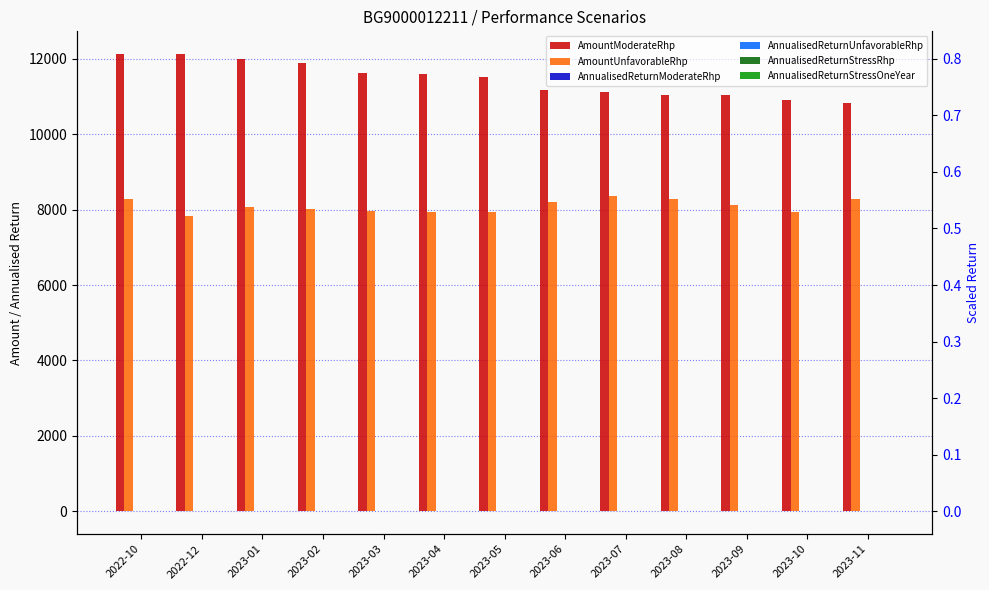

What are all the series names shown in the legend?

AmountModerateRhp, AmountUnfavorableRhp, AnnualisedReturnModerateRhp, AnnualisedReturnUnfavorableRhp, AnnualisedReturnStressRhp, AnnualisedReturnStressOneYear